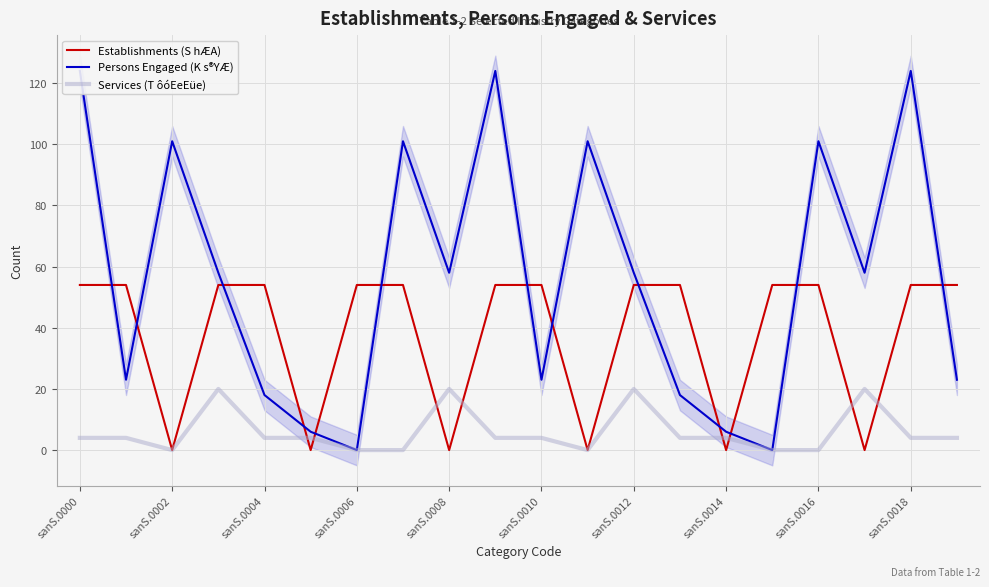

Rank the series at sanS.0000 from lowest to highest value.

Services (T ôóEeEüe), Establishments (S hÆA), Persons Engaged (K s®YÆ)